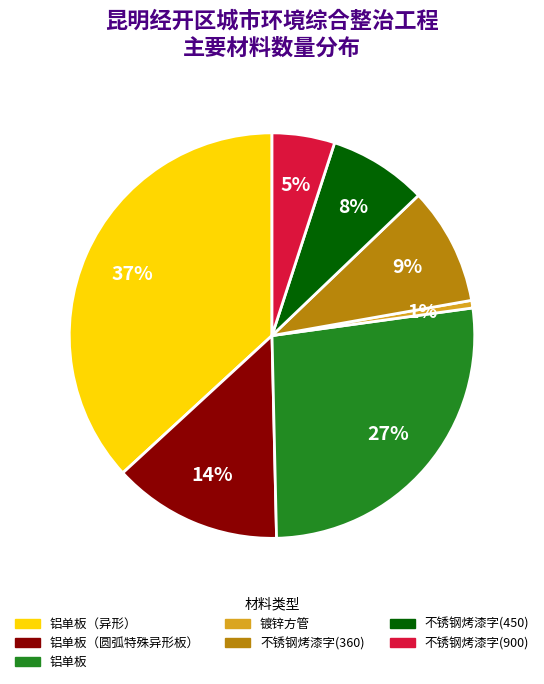

To the nearest percent, what is the difference between the largest and smallest slice percentages?

36%